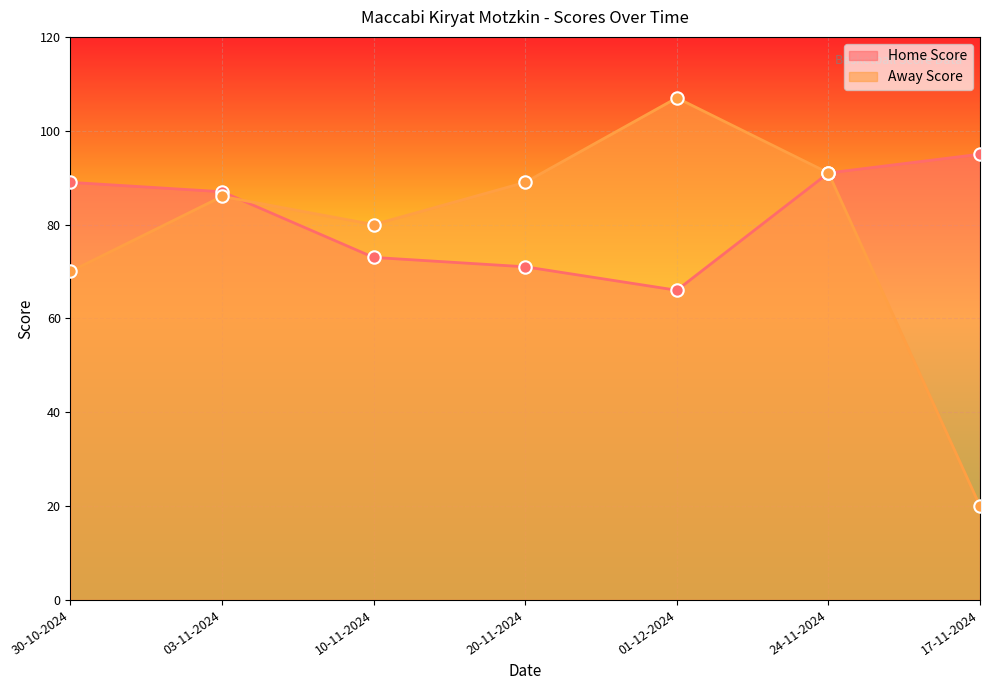

Which series has the largest total across all categories?

Home Score